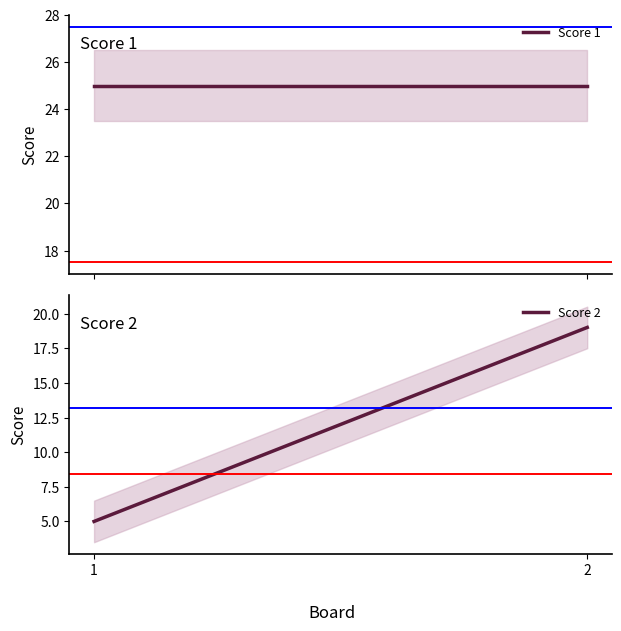

What is the value of the Score 1 point at the 1st from the left?

25